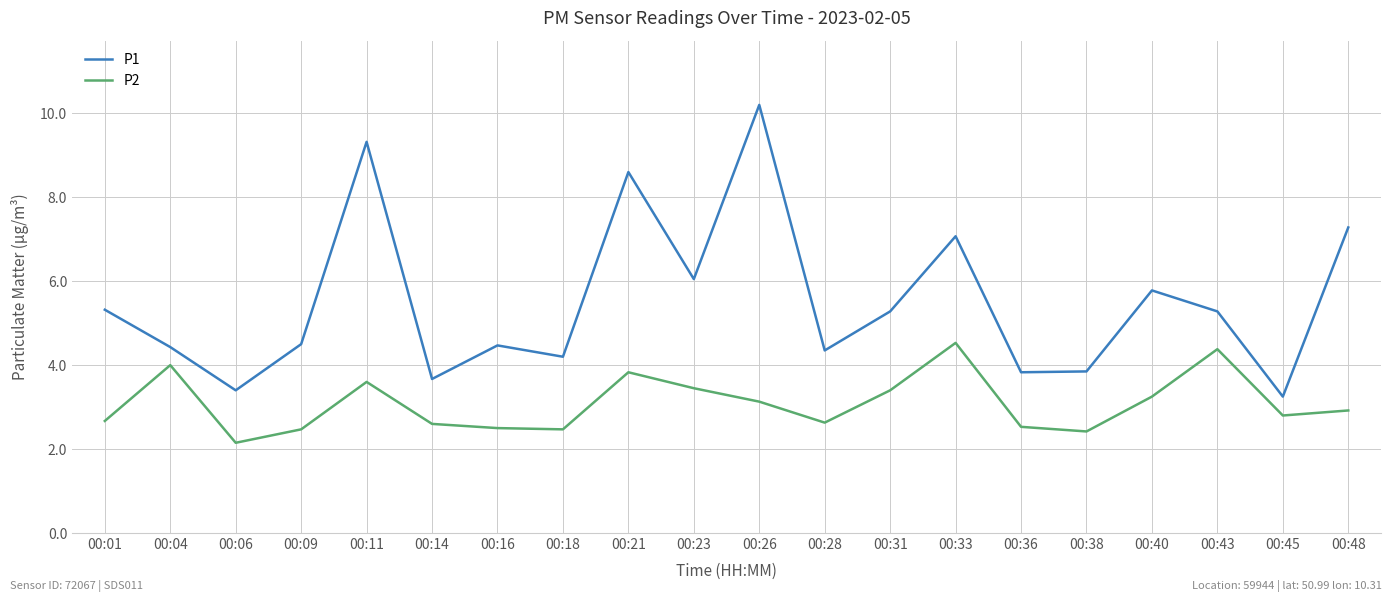

What is the sum of all P1 values?

110.1